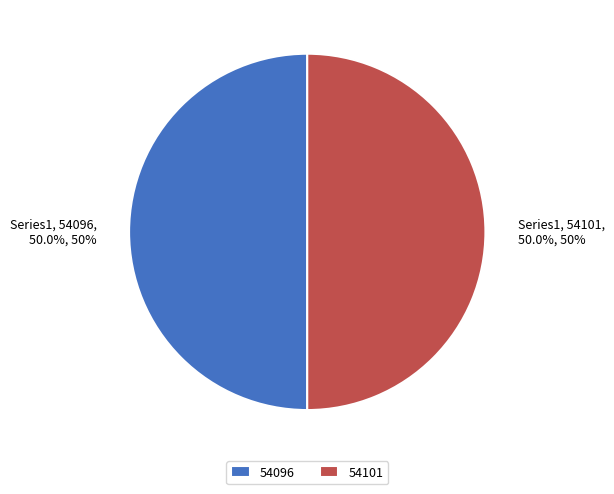

To the nearest percent, what percentage of the pie is 54101?

50%